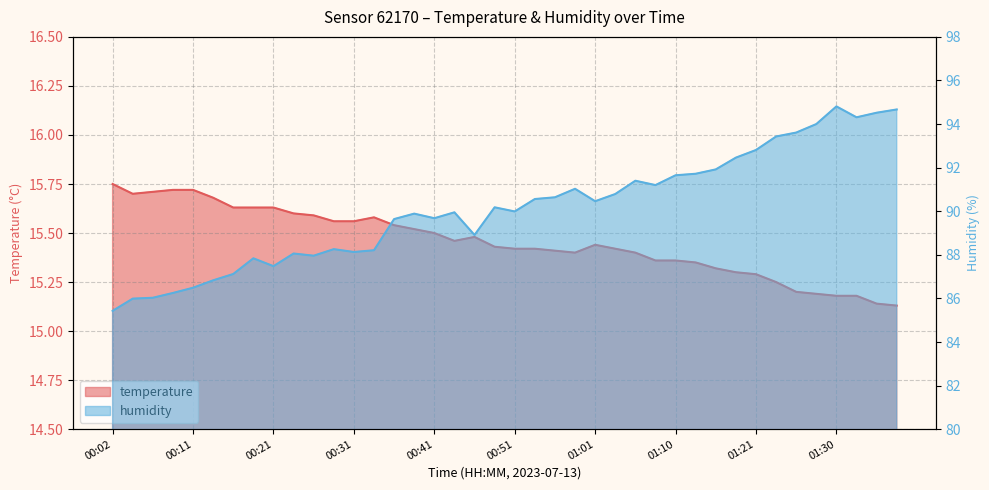

List the series in order of their overall mean, lowest first.

temperature, humidity